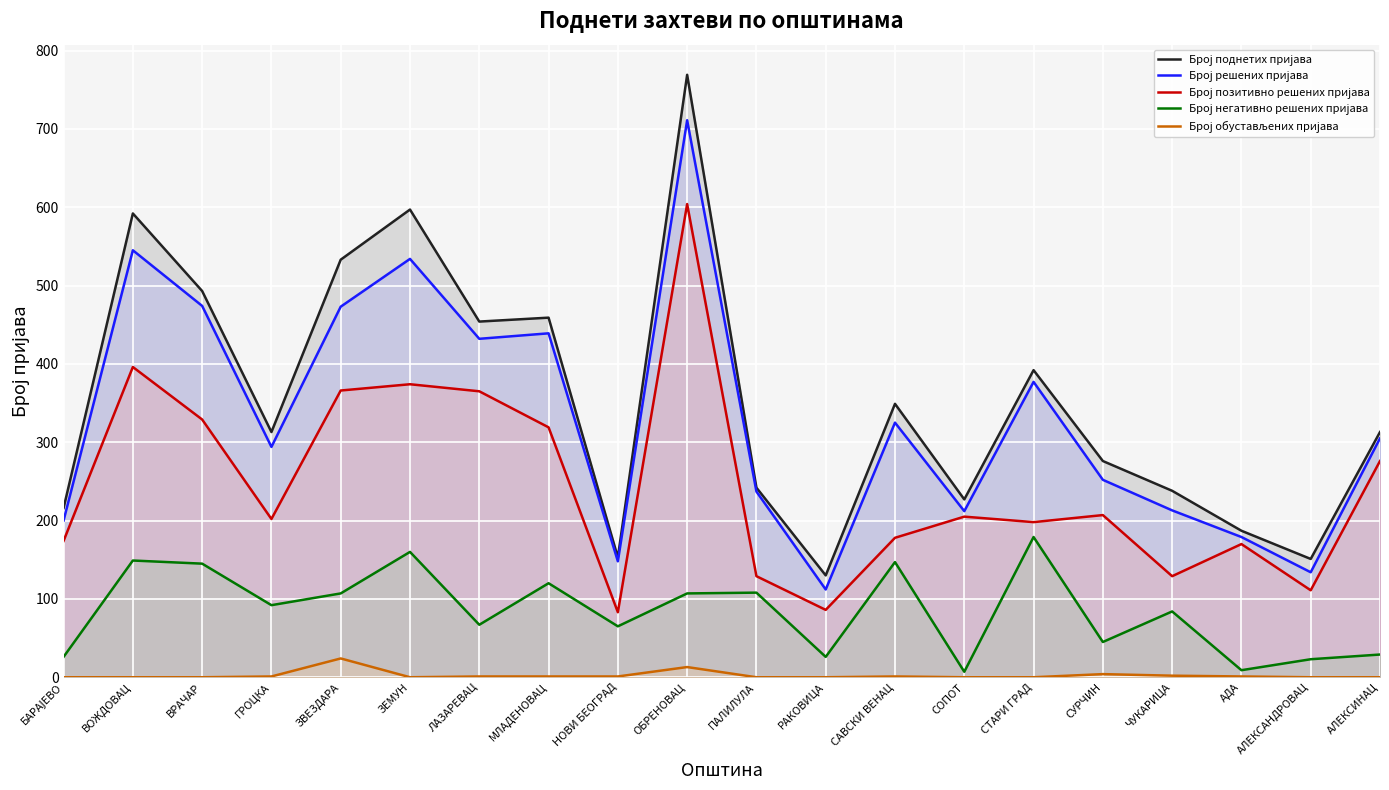

True or false: Број негативно решених пријава and Број обустављених пријава intersect in this chart.

False